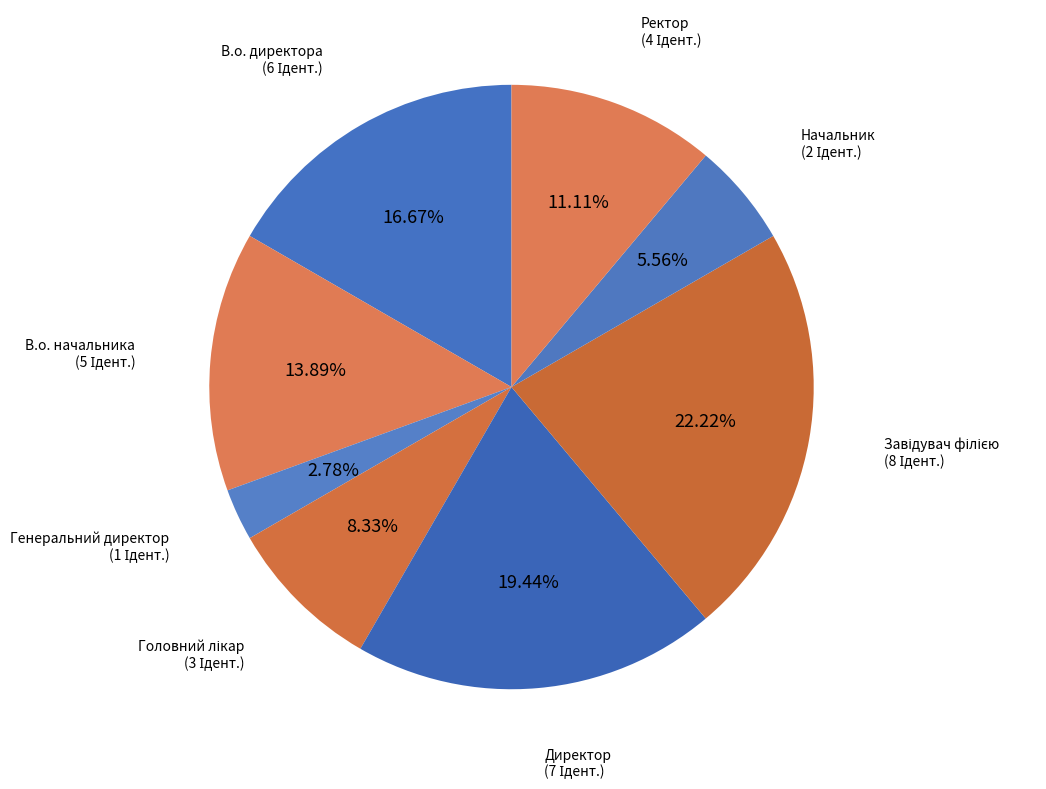

Count the number of slices in the pie.

8